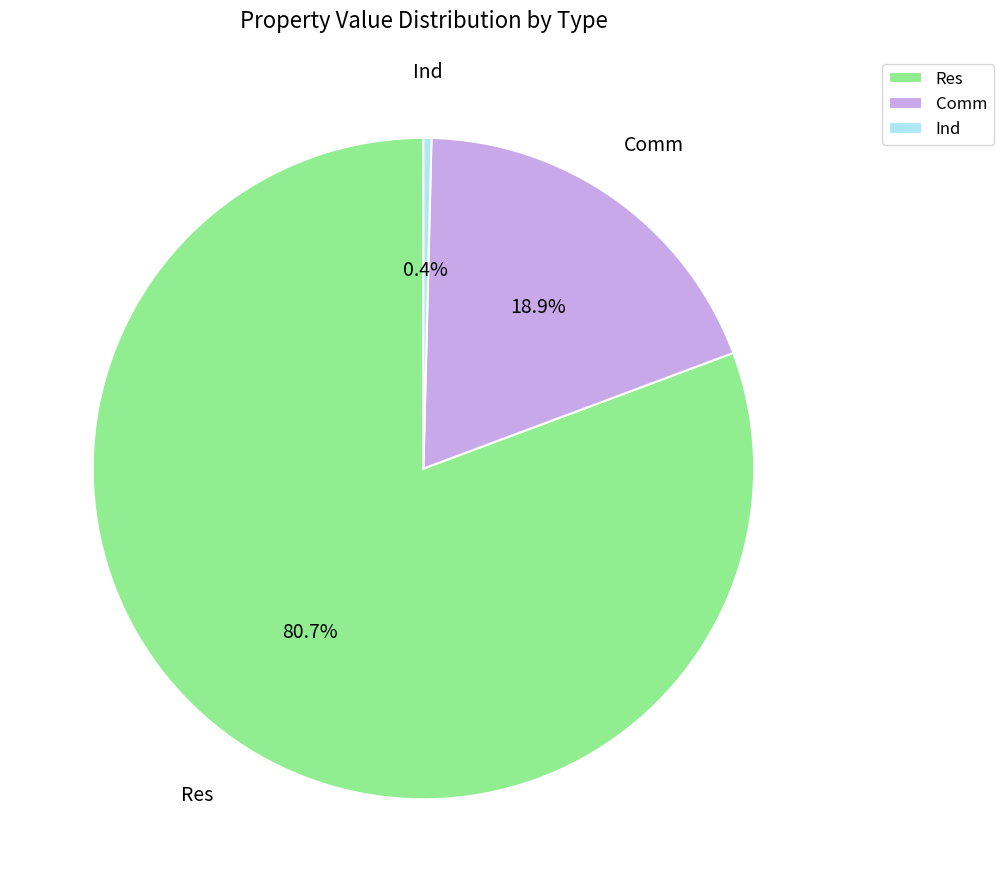

The Ind slice represents 0% of the pie. True or false?

True